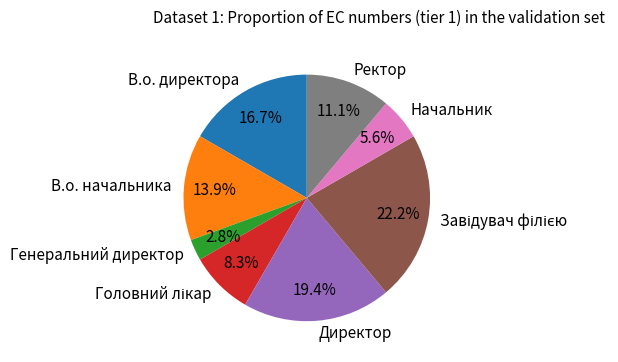

Is there a majority slice in this chart?

No